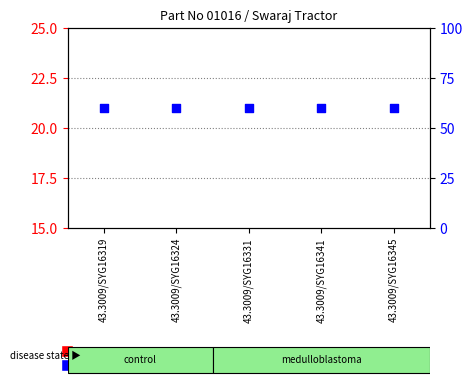

At which category is the sum across all series the highest?

43.3009/SYG16319